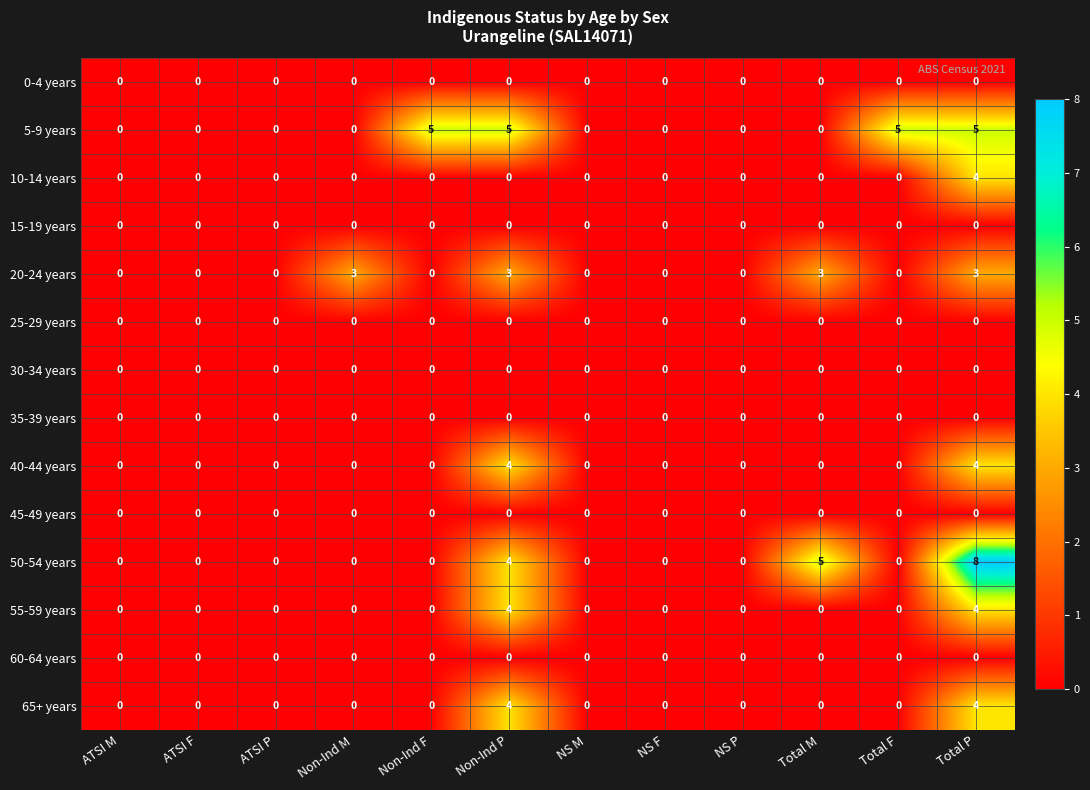

How many 50-54 years values are between 0 and 4?

10